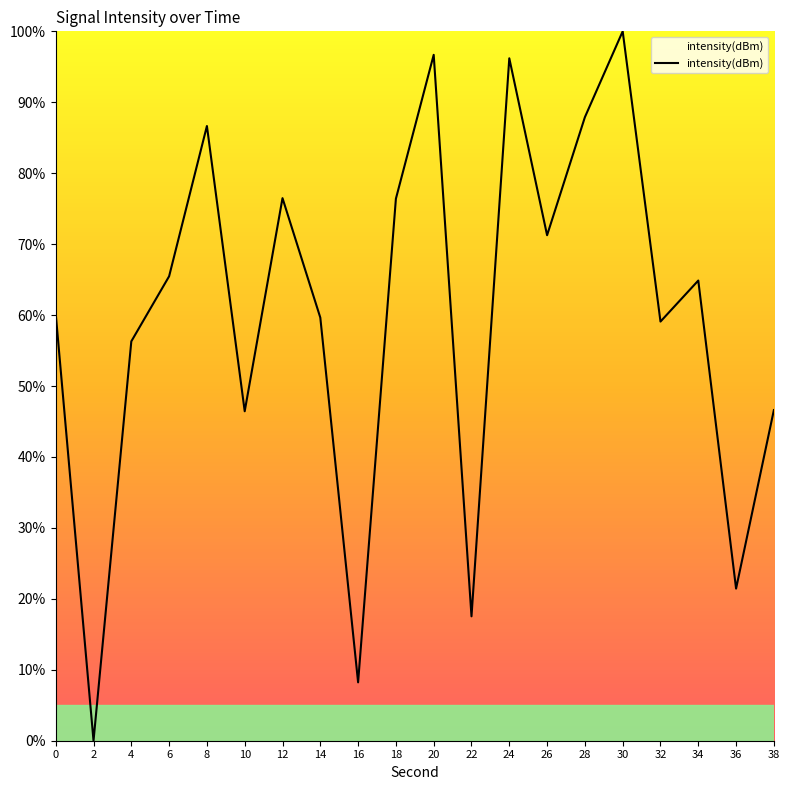

Which has a higher value, 14 or 2?

14